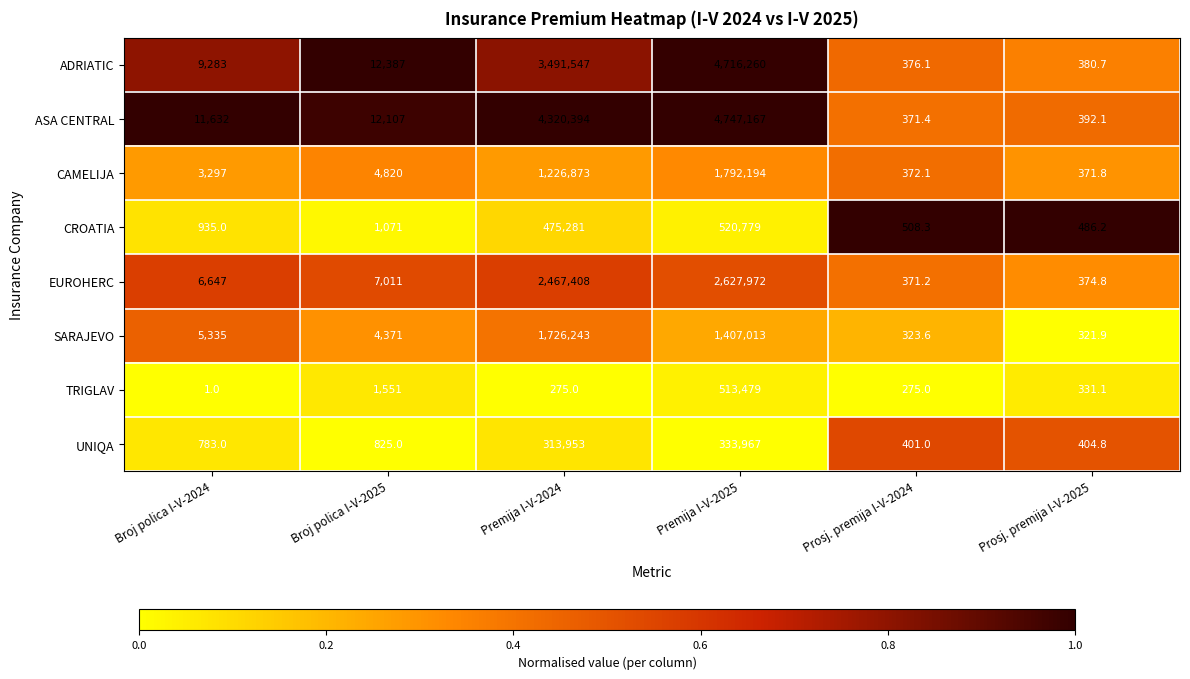

Which category has the lowest value across all series?

Broj polica I-V-2024